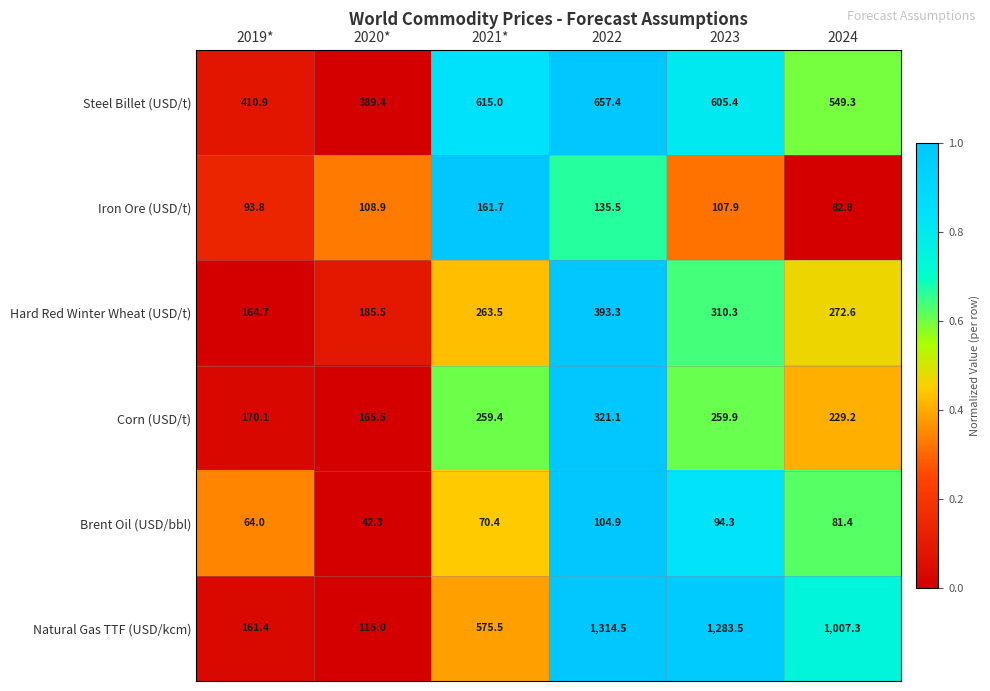

The Steel Billet (USD/t) series shows 605.4 at 2023. True or false?

True